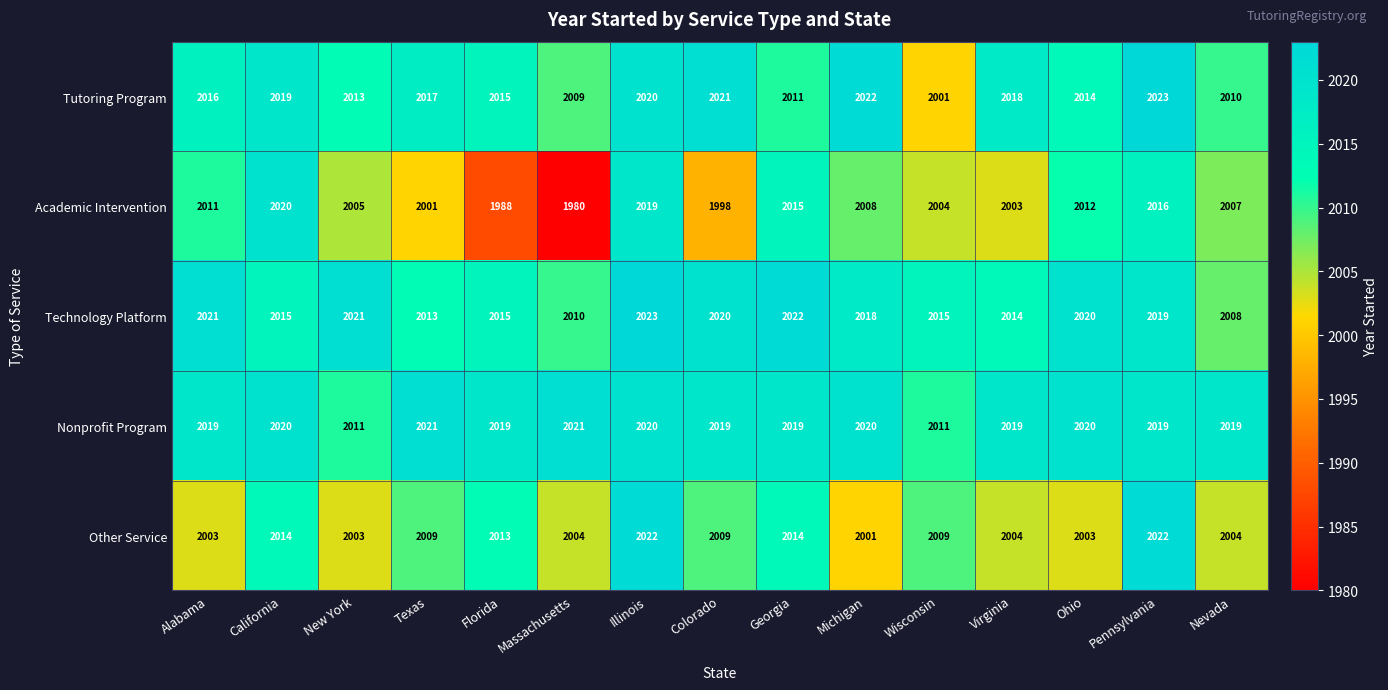

What is the difference between the maximum and minimum values in the Other Service series?

21